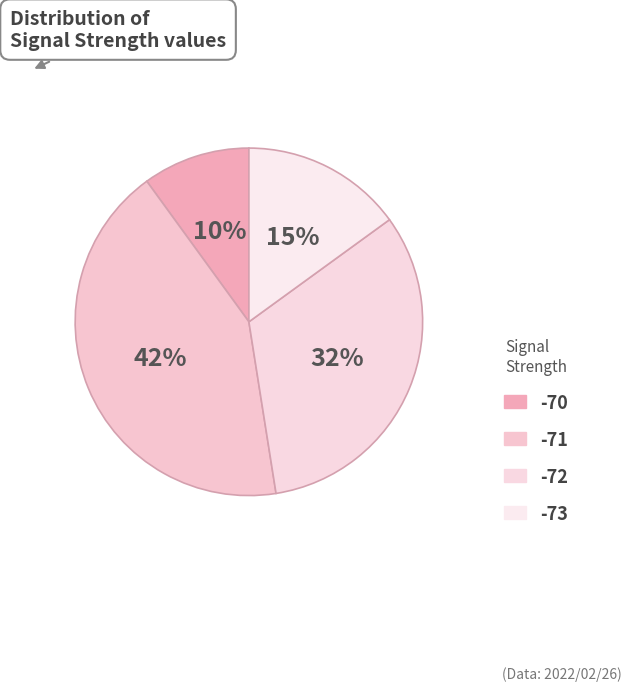

How many segments does this pie chart have?

4